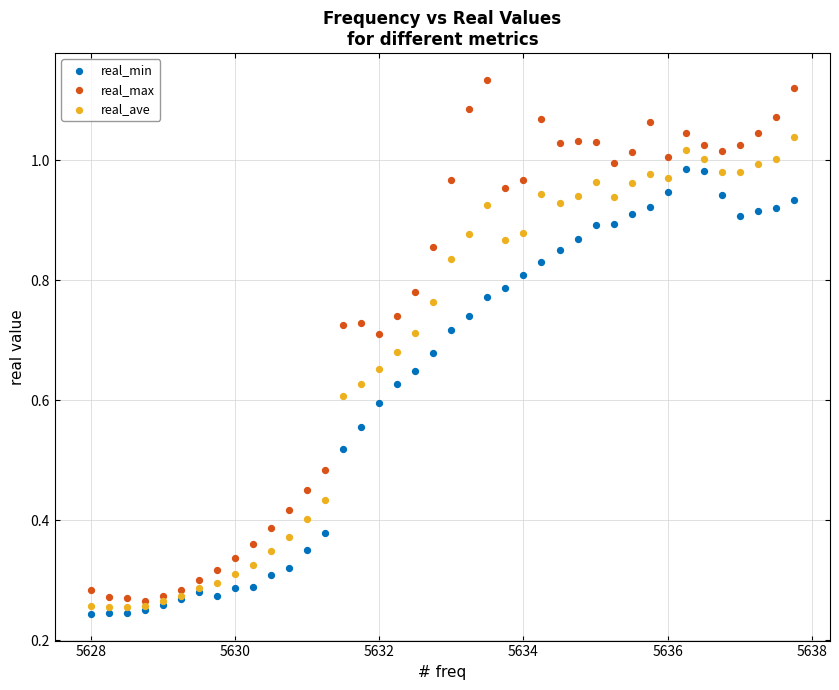

Which series has the widest spread of Y values?

real_max